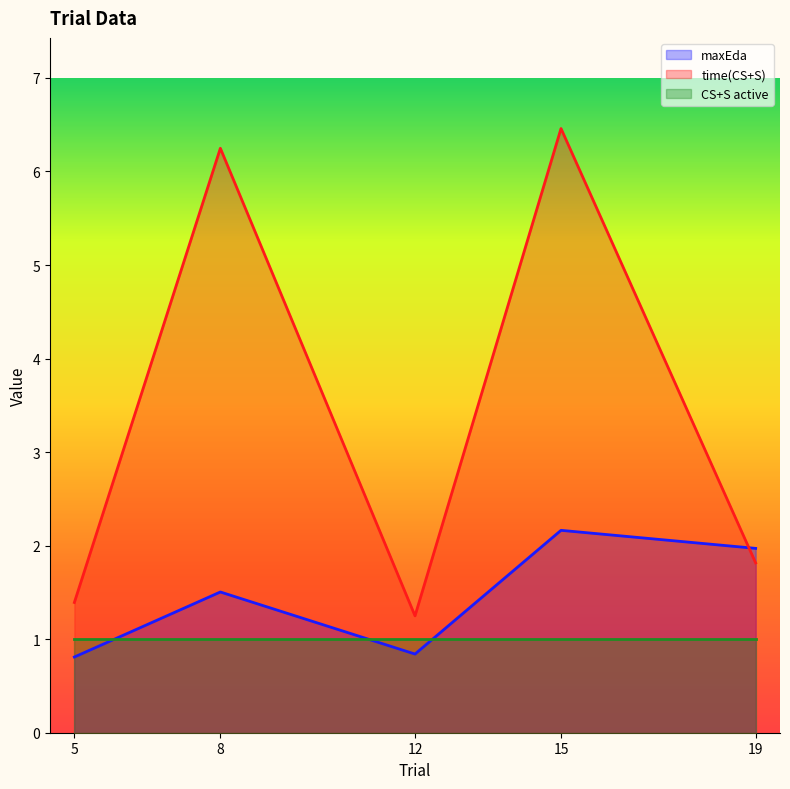

What is the difference between the highest and lowest values at 12?

0.4